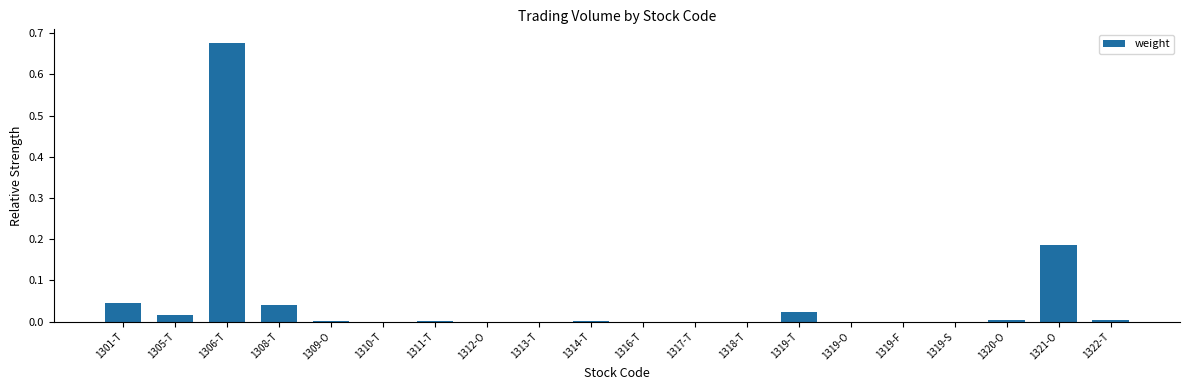

The chart shows a value of 0.0 at 1322-T. True or false?

True